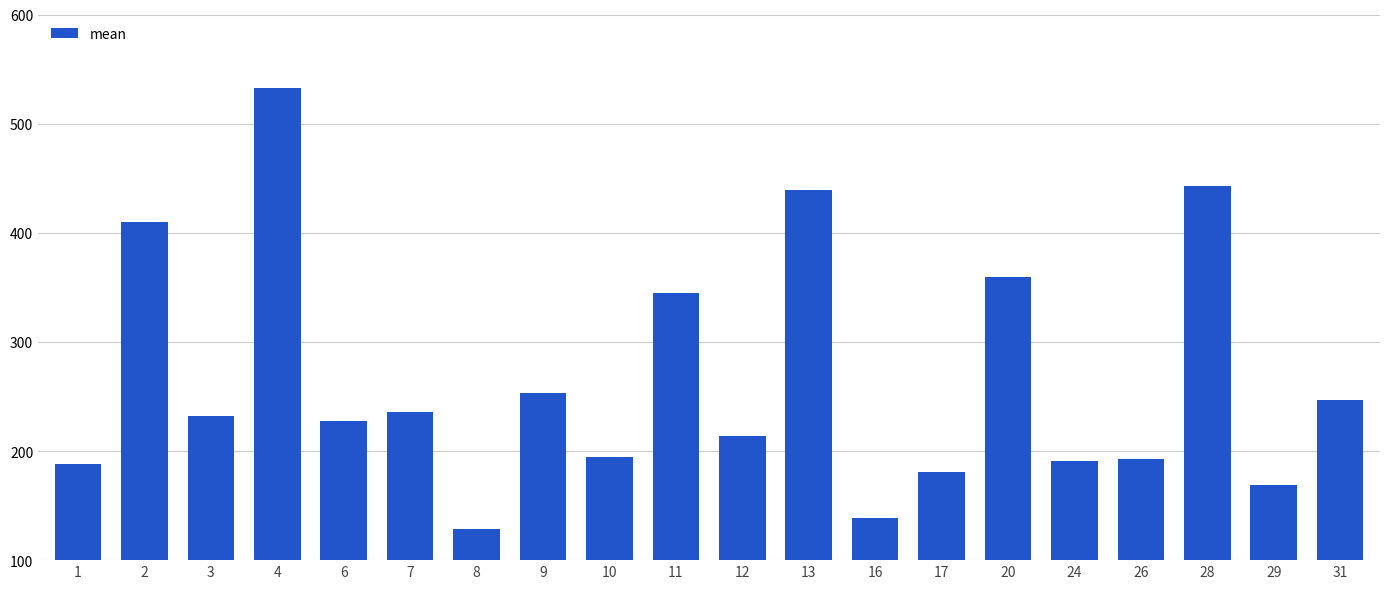

What is the average value?

266.1